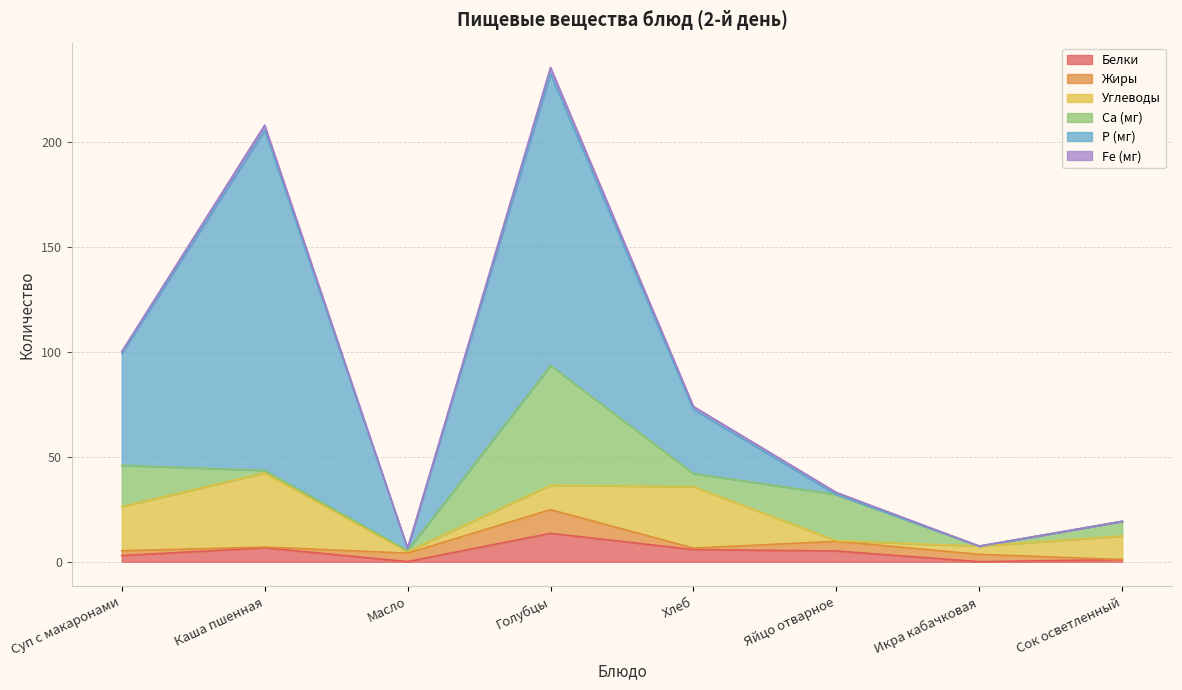

What is the spread (max minus min) of values at Масло?

4.0